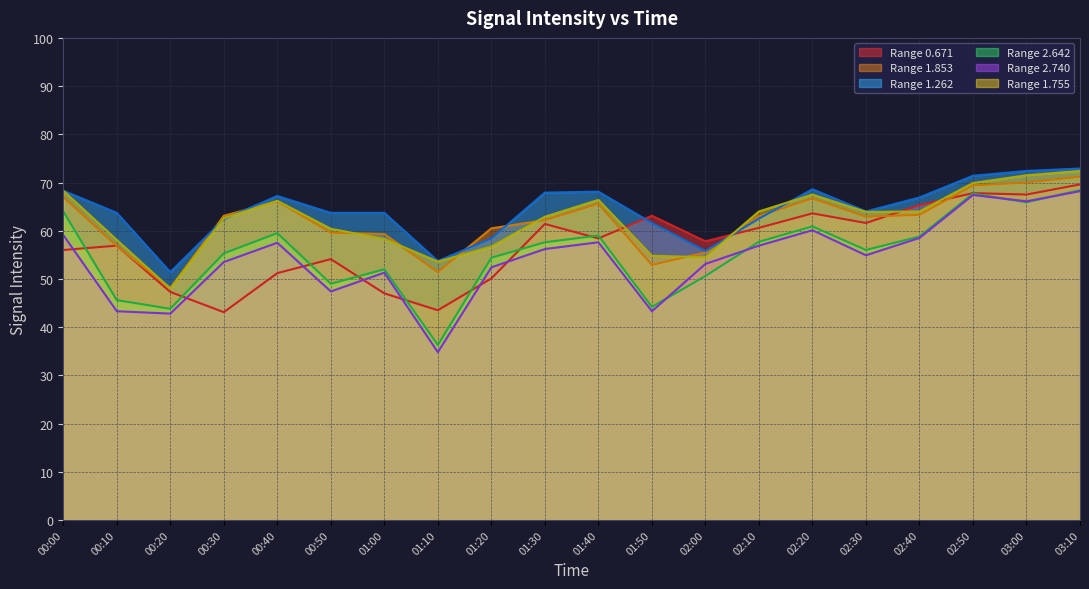

Which series has the widest spread of values?

Range 2.740